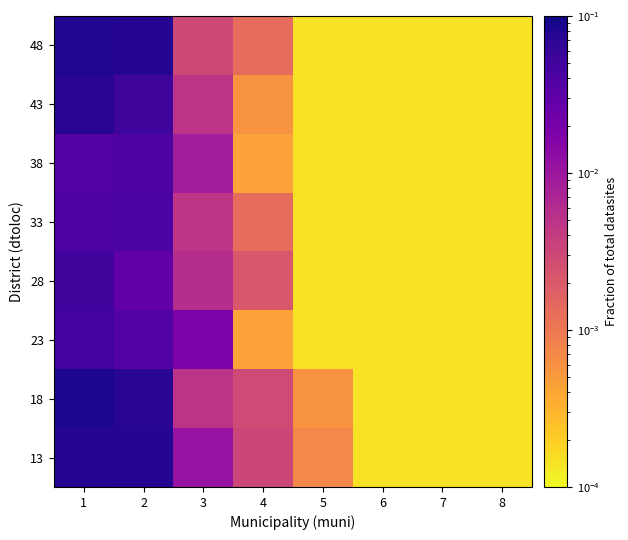

Rank the series by their maximum value, from highest to lowest.

18, 48, 13, 43, 28, 23, 33, 38